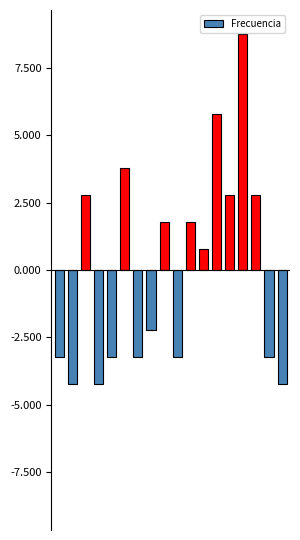

What is the maximum value shown in the chart?

8.8